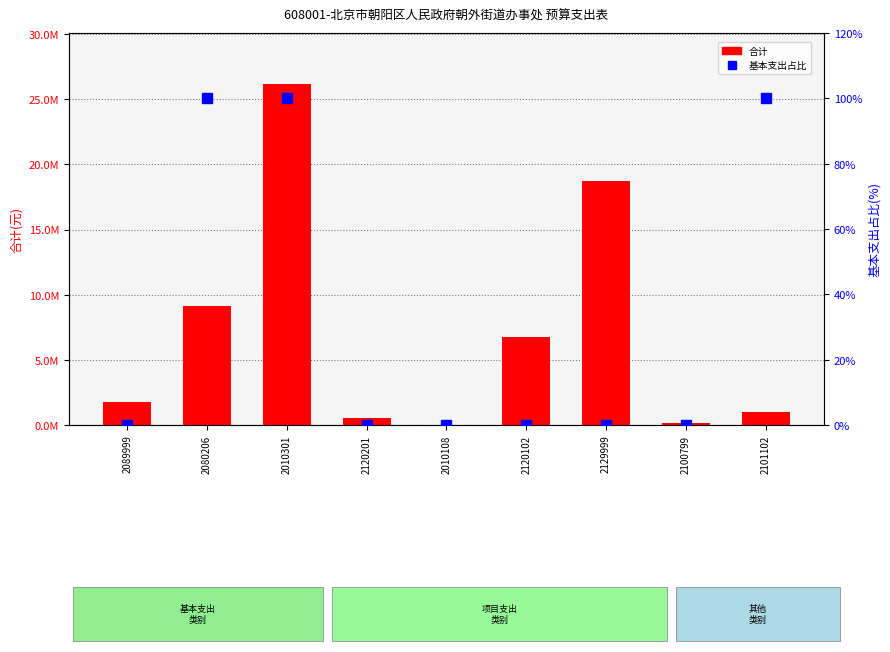

What is the difference between the maximum and second lowest values in the 基本支出占比 series?

100.0